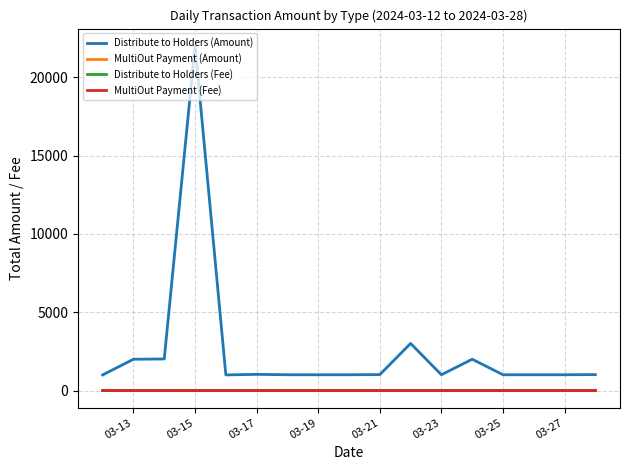

What is the sum of all MultiOut Payment (Amount) values?

0.7